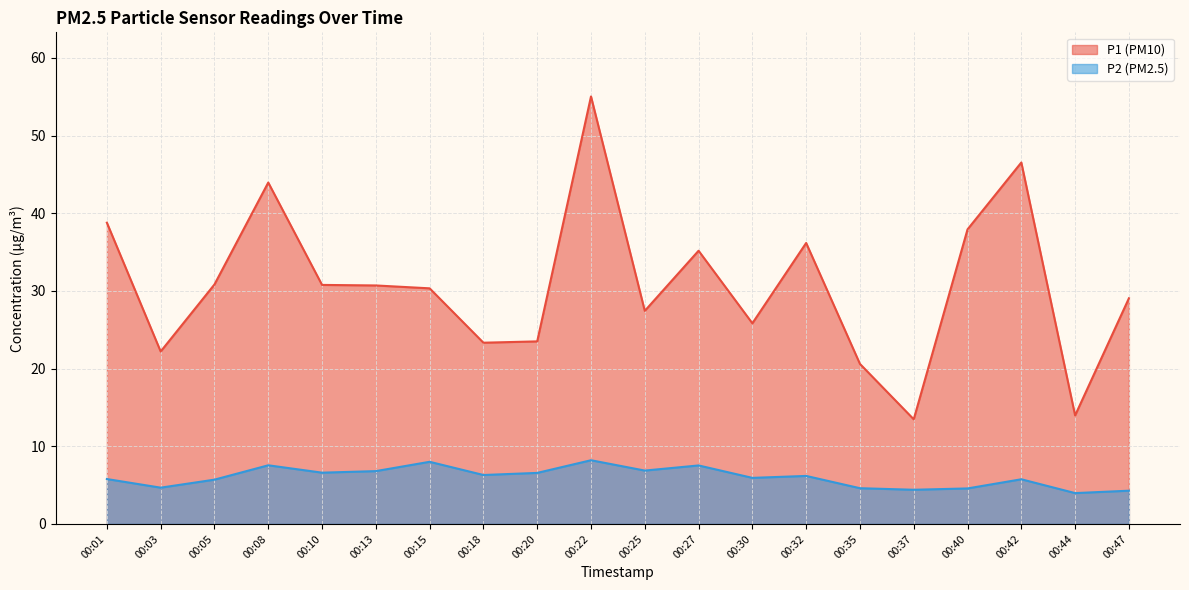

Which series has the largest range (max minus min)?

P1